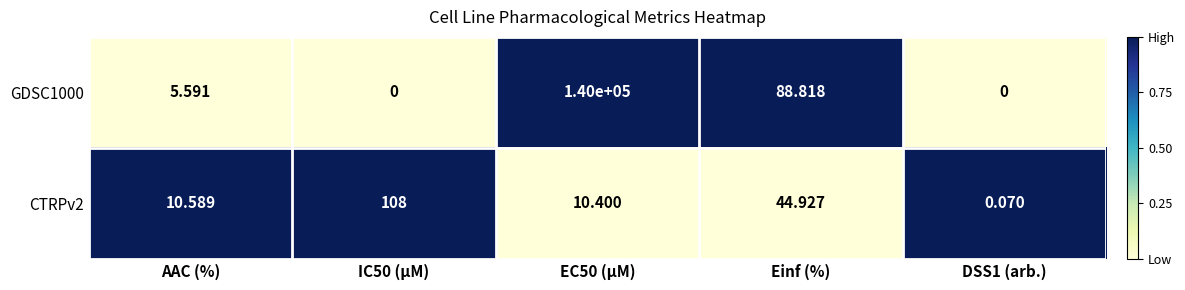

Where is GDSC1000 nearest to the value 70000?

Einf (%)